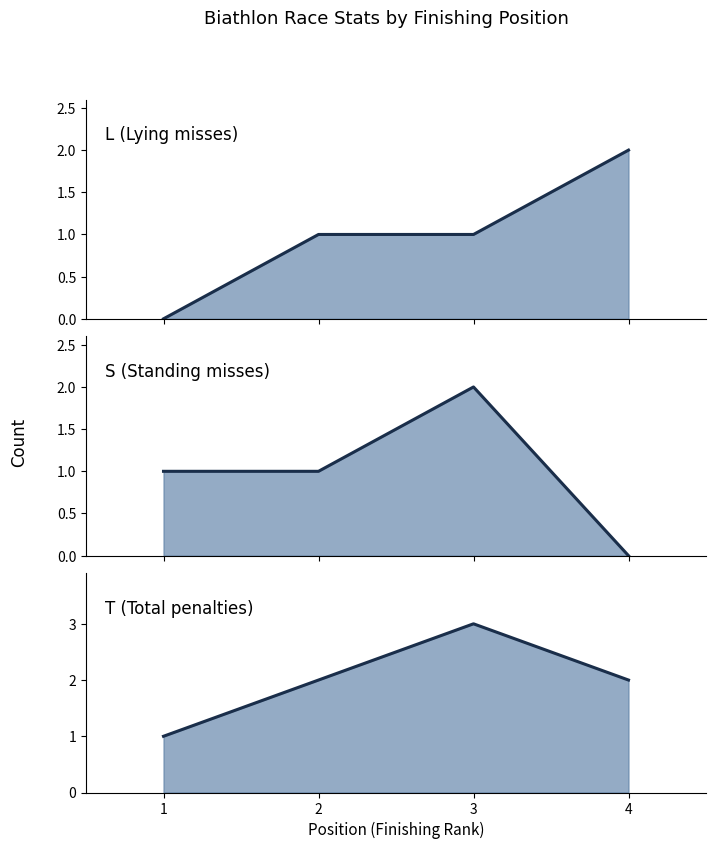

The T (Total penalties) (mean) series shows 1 at 1. True or false?

True